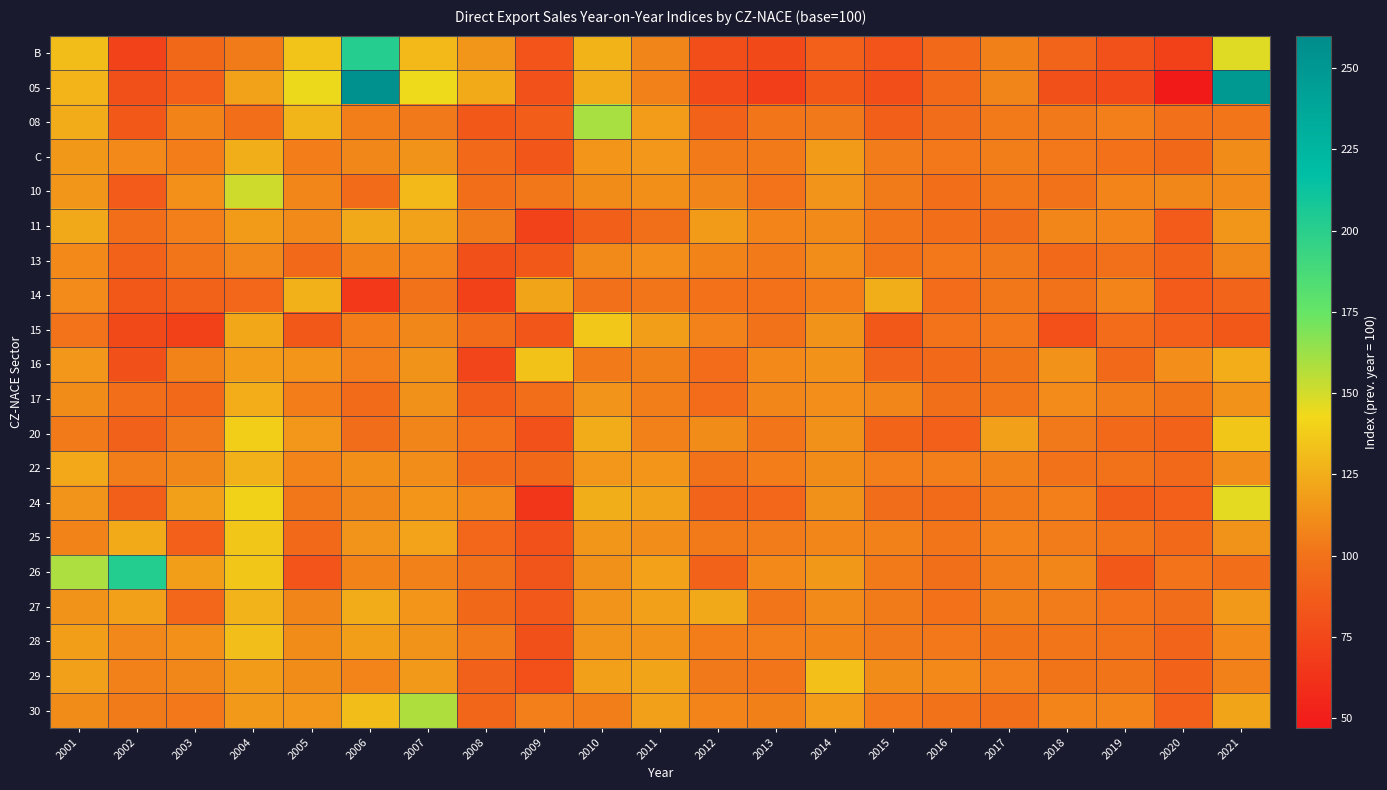

At how many categories does at least one series exceed 159?

4